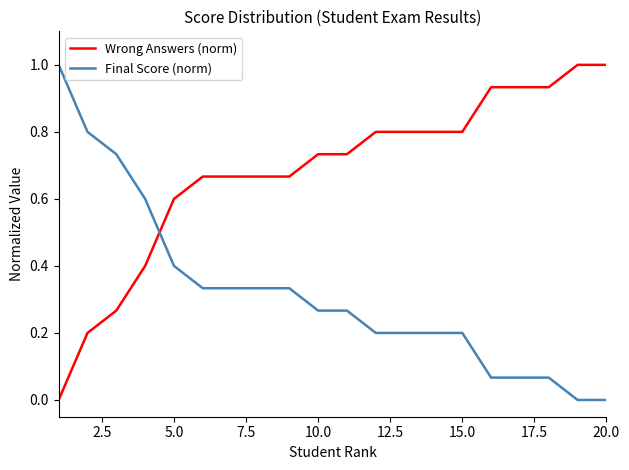

What is the maximum value shown in the chart?

1.0